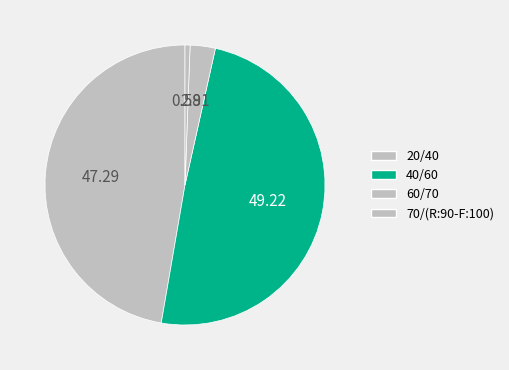

How many slices are in this pie chart?

4